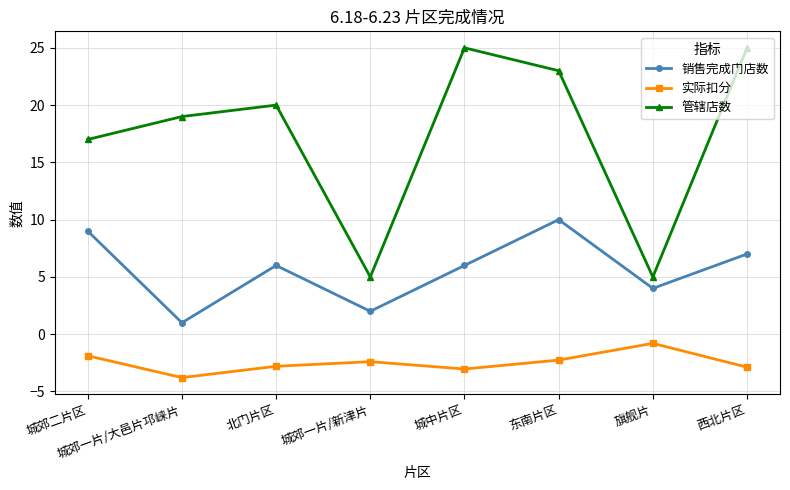

Which category has the lowest value in the 销售完成门店数 series?

城郊一片/大邑片邛崃片